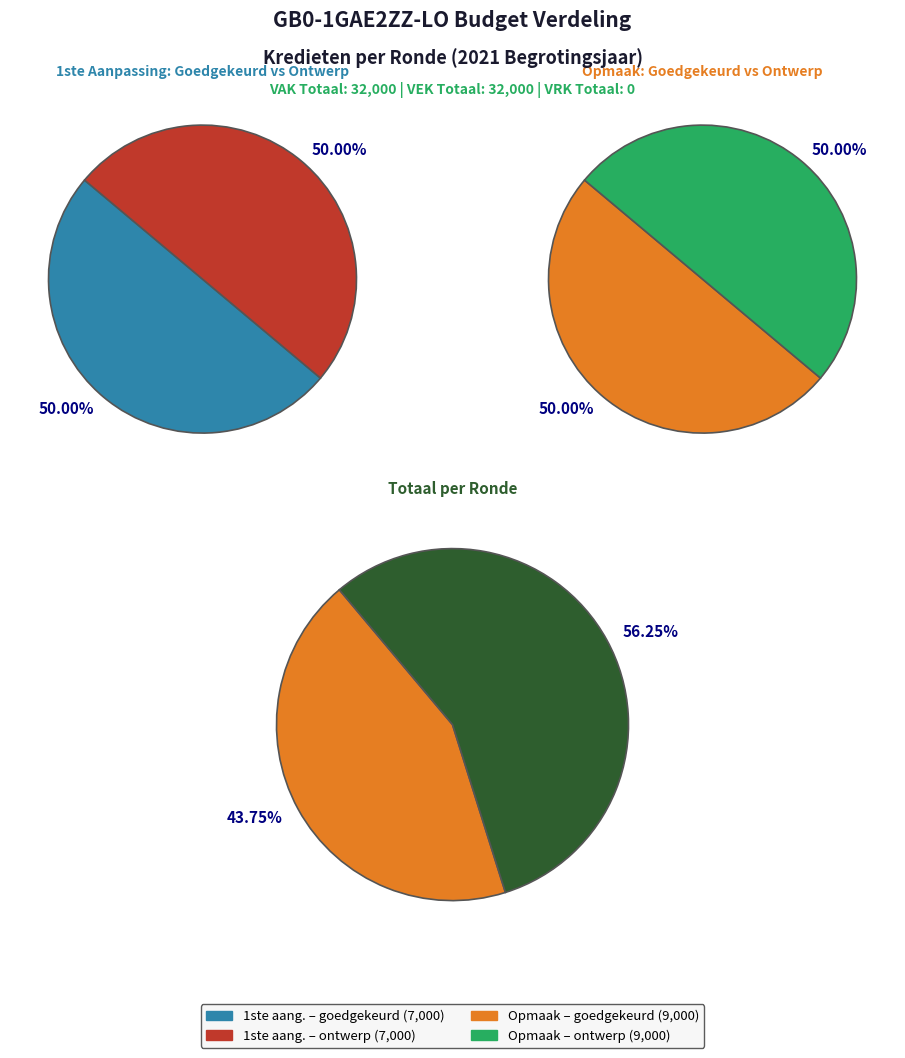

Count the number of slices in the pie.

4